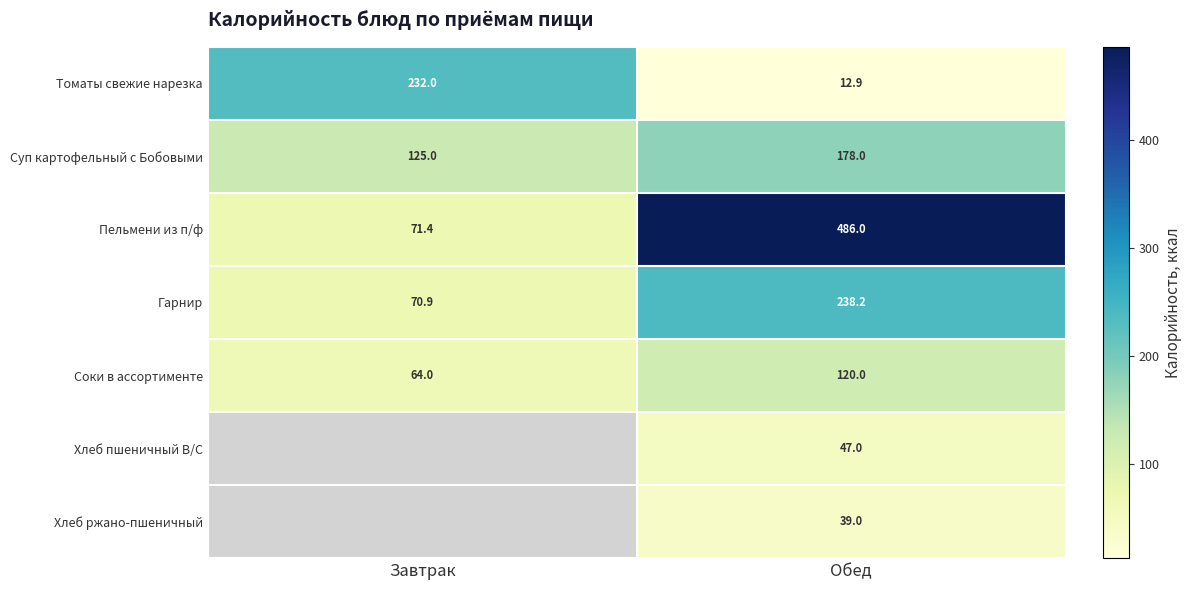

What is the greatest value displayed?

486.0